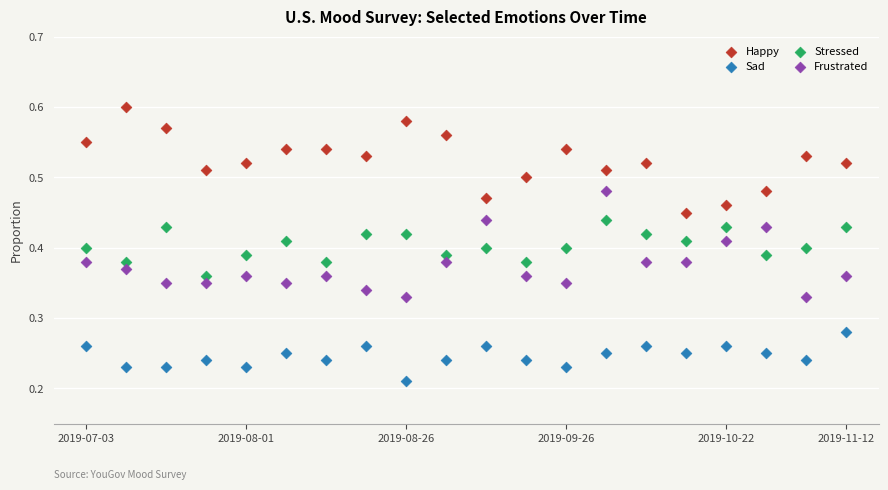

Which series contains the highest Y value?

Happy